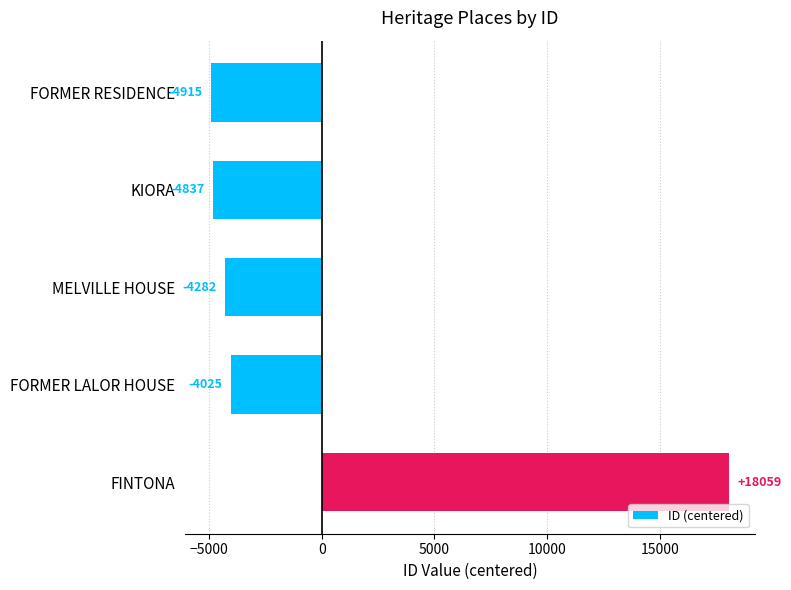

Reading top to bottom, extract all data points from this chart.

FORMER RESIDENCE=-4915	KIORA=-4837	MELVILLE HOUSE=-4282	FORMER LALOR HOUSE=-4025	FINTONA=18059